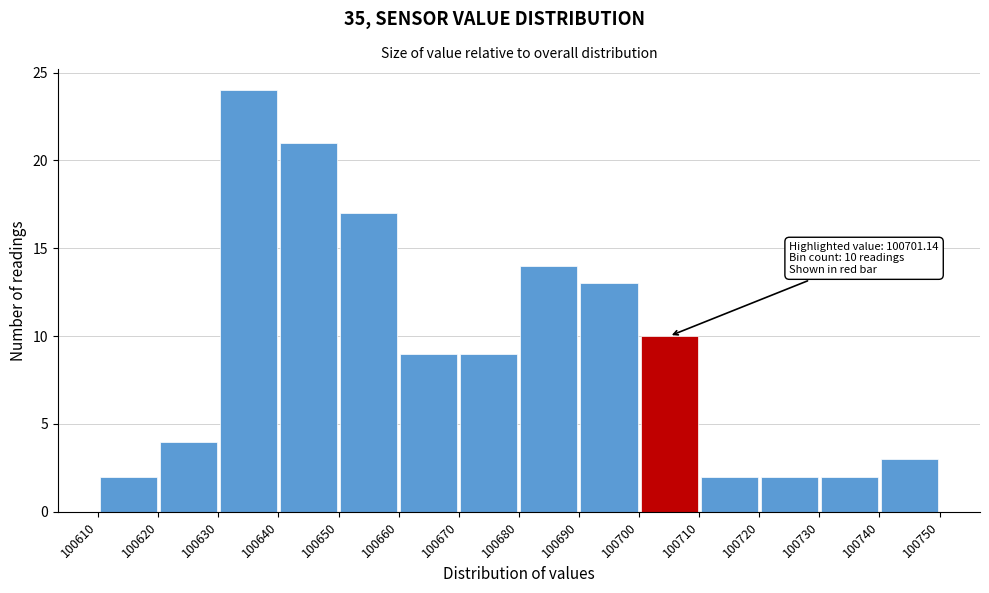

Which range on the x-axis has the tallest bar?

100630 to 100640